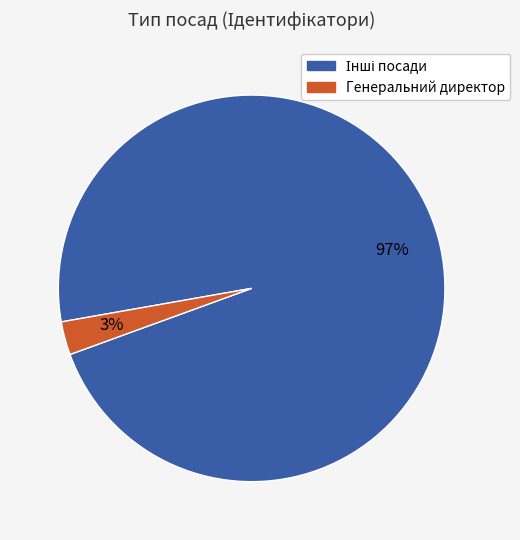

Does any single category account for the majority?

Yes